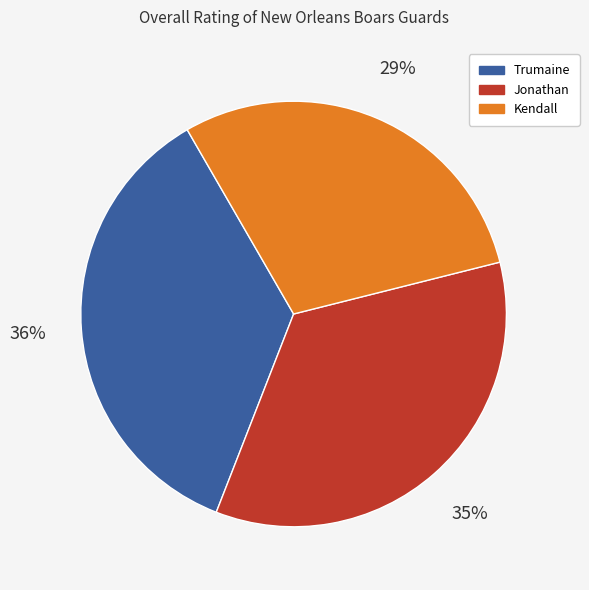

The Kendall slice represents 39% of the pie. True or false?

False